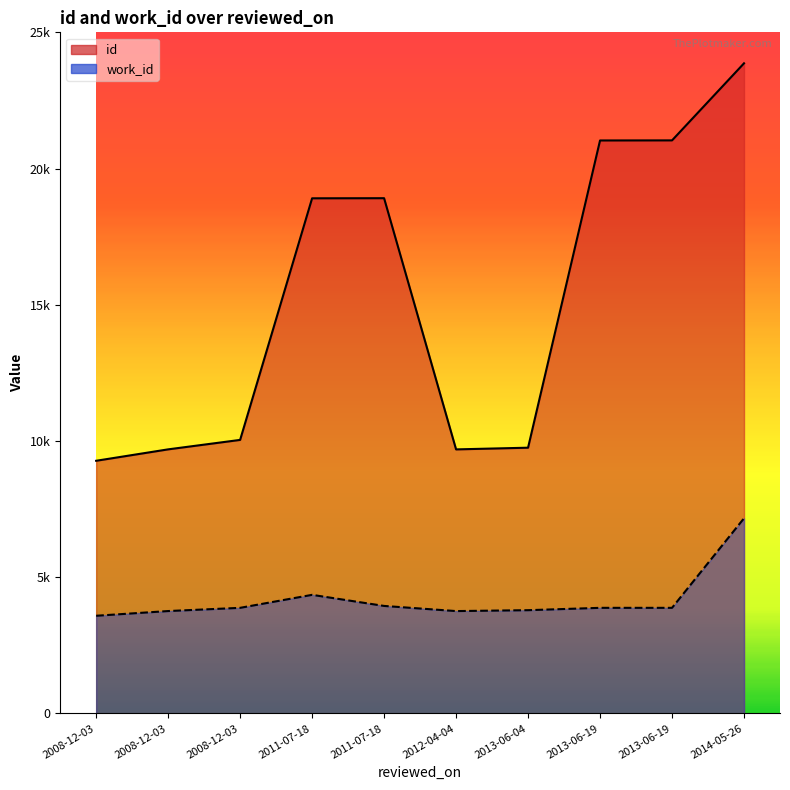

List the labels in order of work_id value, smallest first.

2008-12-03, 2012-04-04, 2008-12-03, 2013-06-04, 2008-12-03, 2013-06-19, 2013-06-19, 2011-07-18, 2011-07-18, 2014-05-26